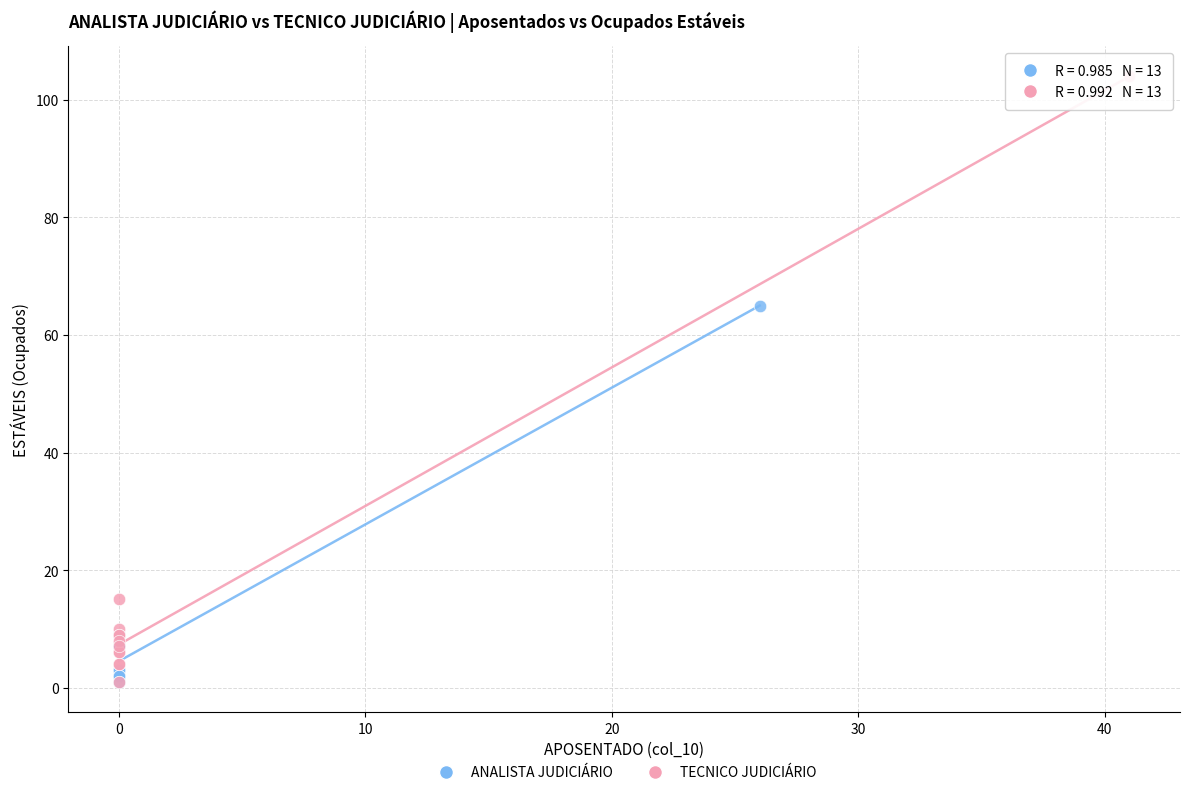

Which series has the widest spread of Y values?

TECNICO JUDICIÁRIO